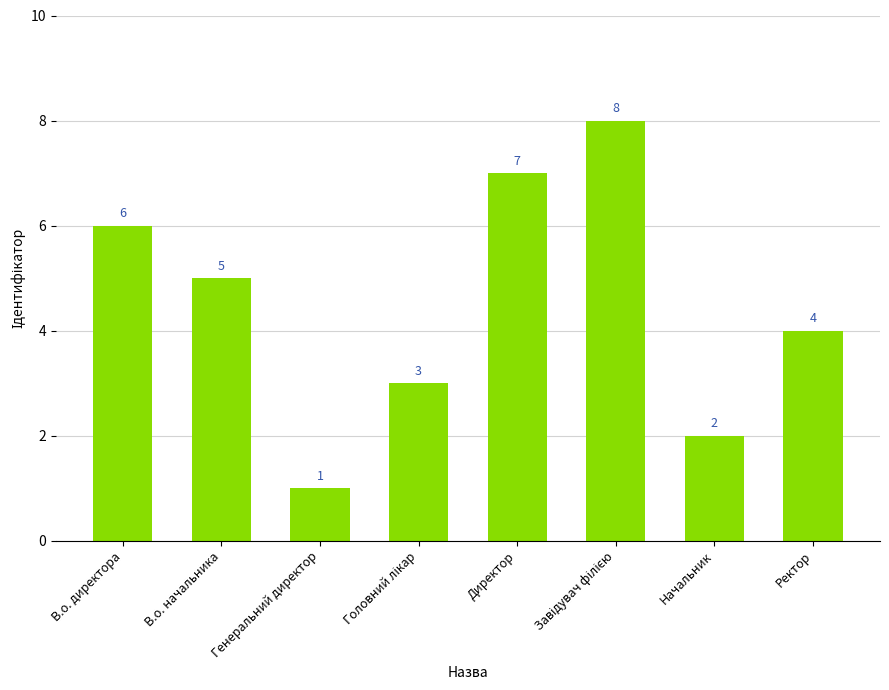

Read the value at В.о. директора.

6